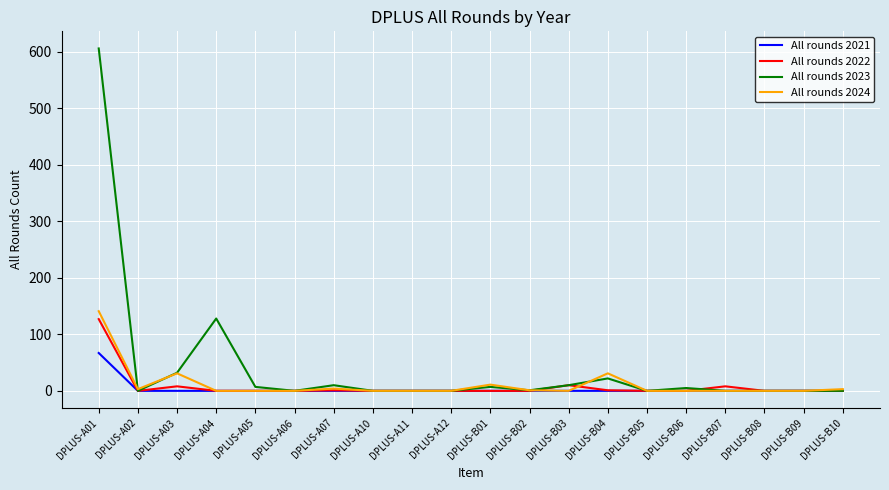

Which series has the largest range (max minus min)?

All rounds 2023